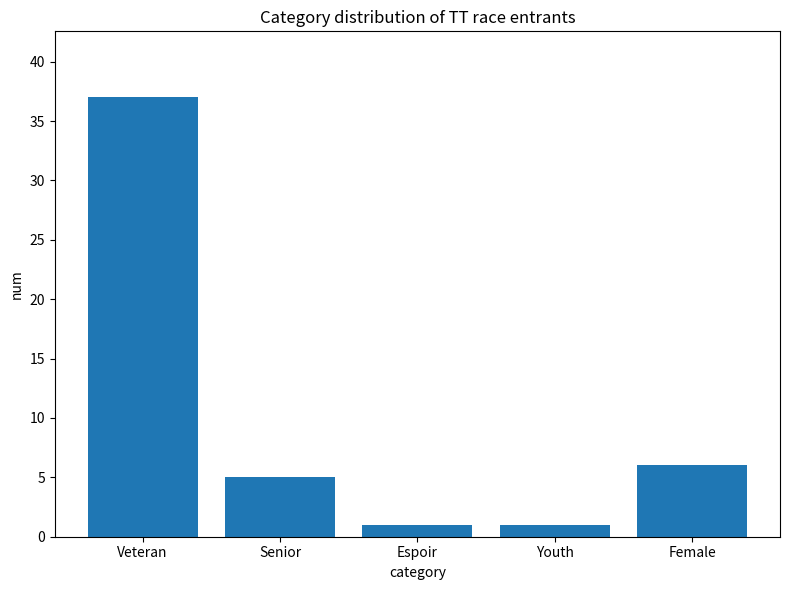

Read the value at Veteran, to the nearest 5.

35